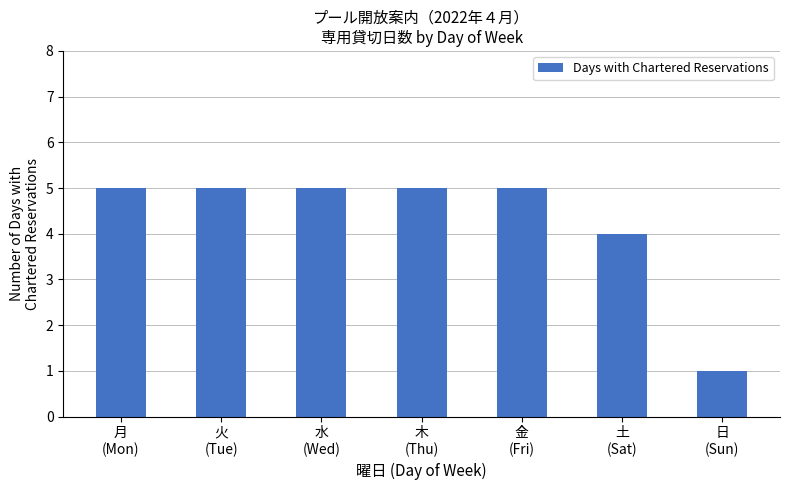

Count the number of data series in this chart.

1